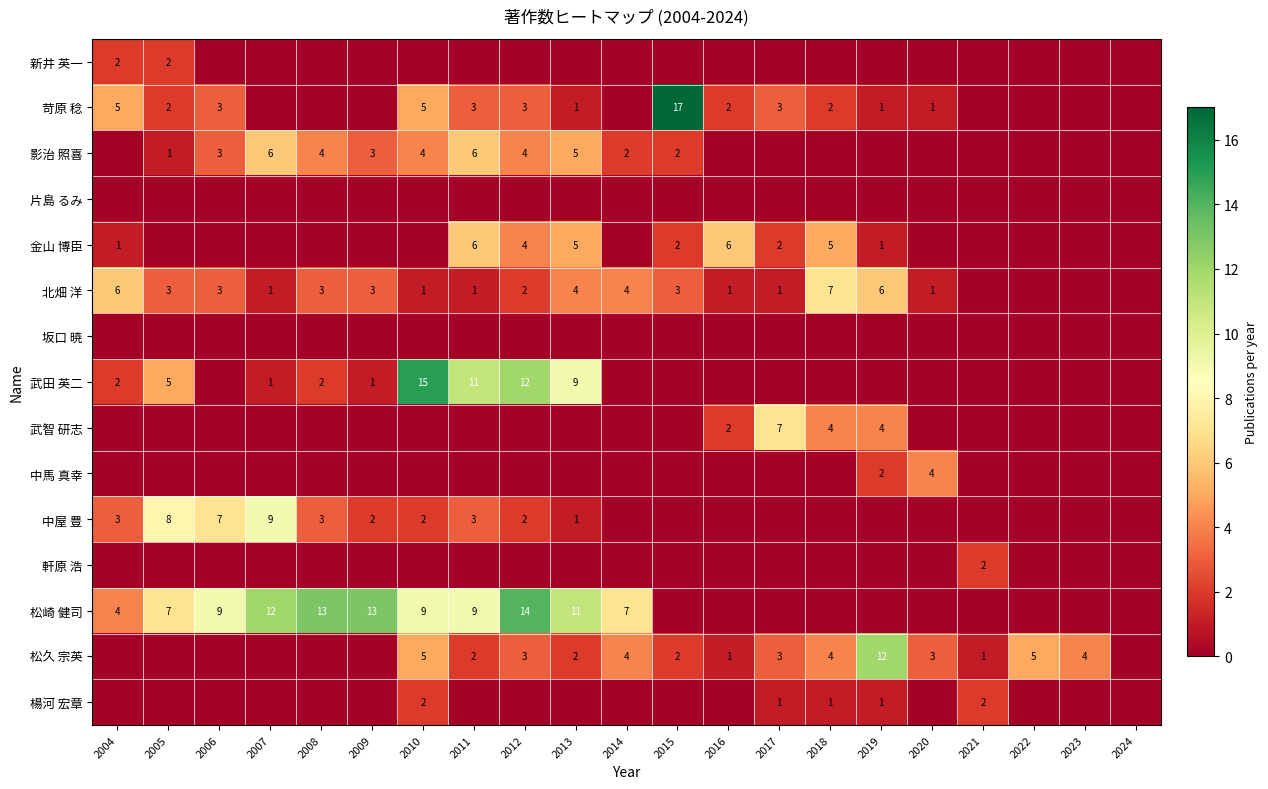

Is it true that 武田 英二 equals 21 at 2012?

False